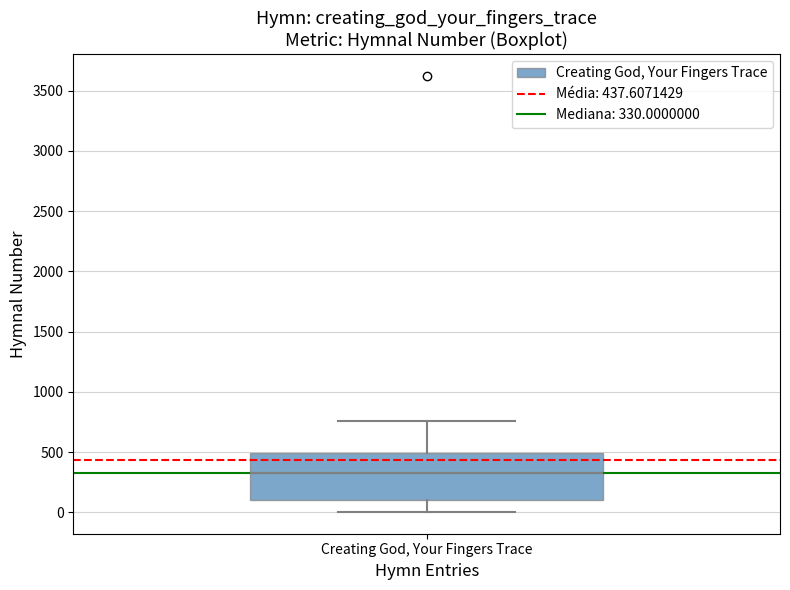

Transcribe this box plot: give where the median line is, the range the box spans, and where the two whiskers end, as read against the y-axis. The values are not printed on the chart, so give them approximately, as read against the axis.

median 350, box 100 to 500, whiskers 0 to 750